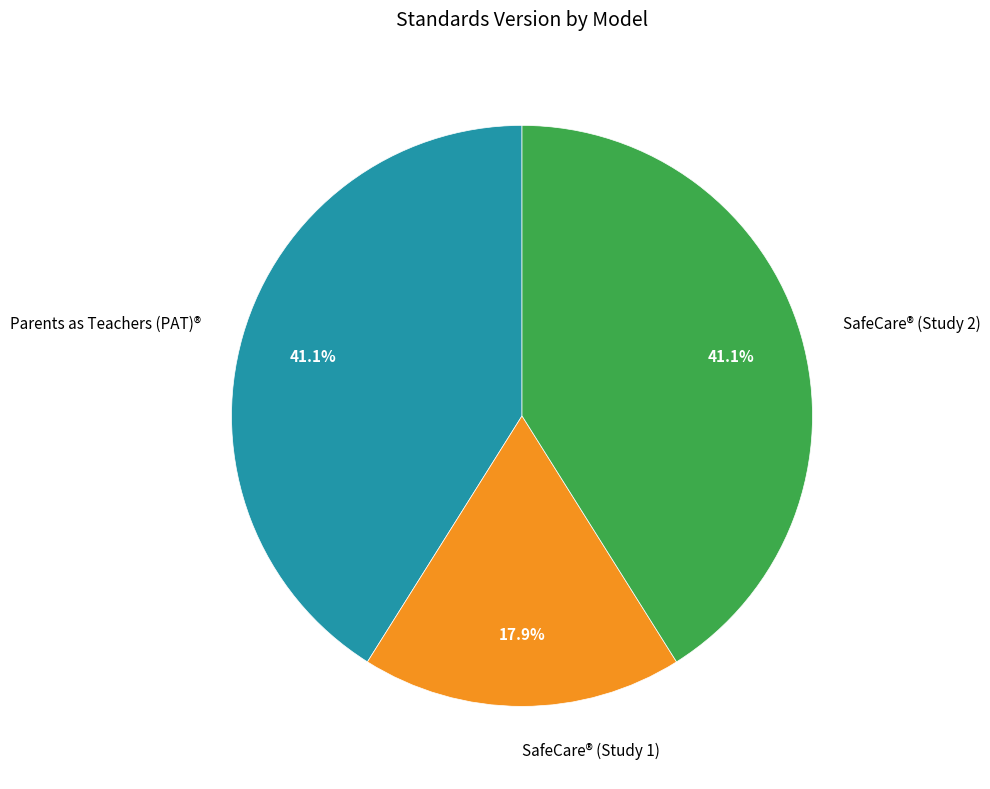

To the nearest percent, what portion does SafeCare® (Study 2) represent?

41%